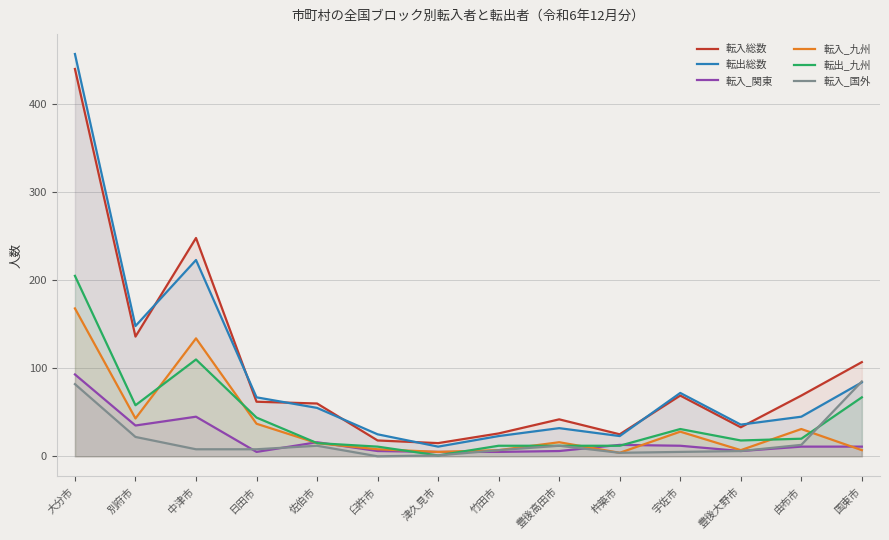

Reading left to right, list all the values displayed in this chart.

転入総数: 大分市=440	別府市=136	中津市=248	日田市=62	佐伯市=60	臼杵市=18	津久見市=15	竹田市=26	豊後高田市=42	杵築市=25	宇佐市=69	豊後大野市=33	由布市=69	国東市=107
転出総数: 大分市=457	別府市=148	中津市=223	日田市=67	佐伯市=55	臼杵市=25	津久見市=11	竹田市=23	豊後高田市=32	杵築市=23	宇佐市=72	豊後大野市=36	由布市=45	国東市=84
転入_関東: 大分市=93	別府市=35	中津市=45	日田市=5	佐伯市=16	臼杵市=6	津久見市=5	竹田市=5	豊後高田市=6	杵築市=13	宇佐市=12	豊後大野市=6	由布市=11	国東市=11
転入_九州: 大分市=168	別府市=43	中津市=134	日田市=37	佐伯市=15	臼杵市=8	津久見市=5	竹田市=7	豊後高田市=16	杵築市=4	宇佐市=28	豊後大野市=7	由布市=31	国東市=7
転出_九州: 大分市=205	別府市=58	中津市=110	日田市=44	佐伯市=15	臼杵市=11	津久見市=1	竹田市=12	豊後高田市=12	杵築市=12	宇佐市=31	豊後大野市=18	由布市=20	国東市=67
転入_国外: 大分市=82	別府市=22	中津市=8	日田市=8	佐伯市=12	臼杵市=0	津久見市=1	竹田市=7	豊後高田市=12	杵築市=4	宇佐市=5	豊後大野市=6	由布市=13	国東市=85